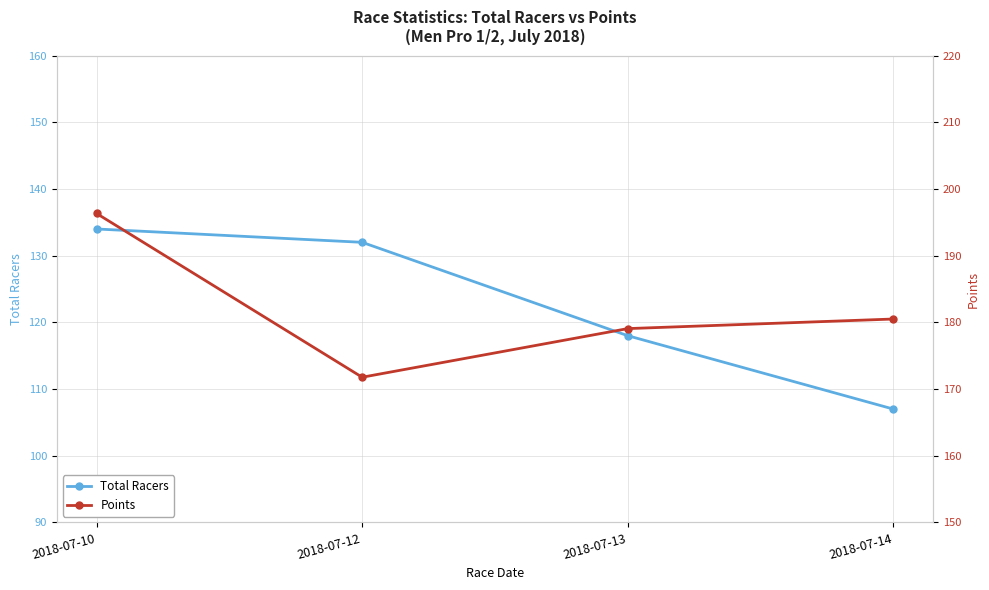

What is the value of the Total Racers point at the 3rd from the left?

118